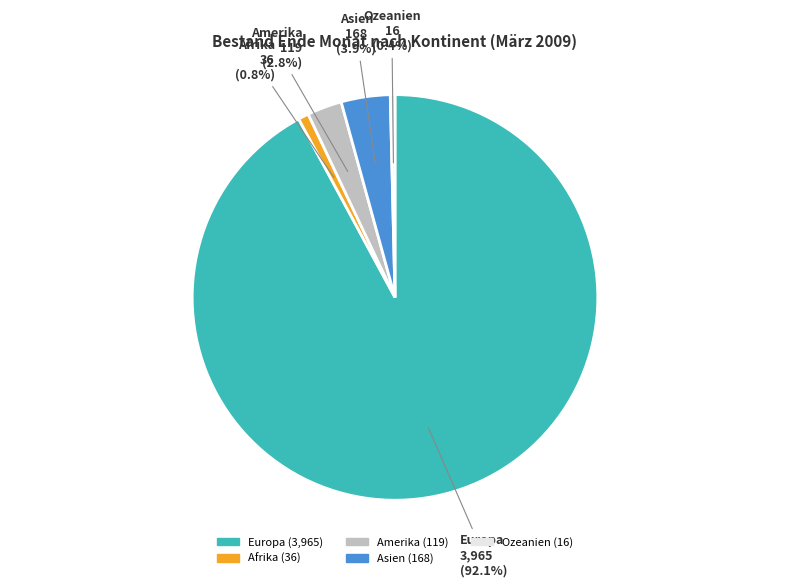

Between Amerika and Europa, which is larger?

Europa